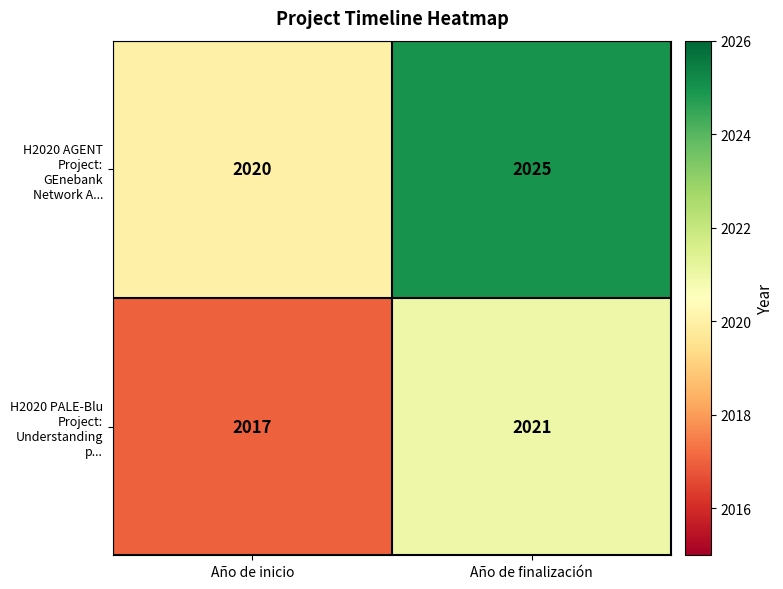

At which label is H2020 AGENT Project: GEnebank Network A... closest to 2022?

Año de inicio